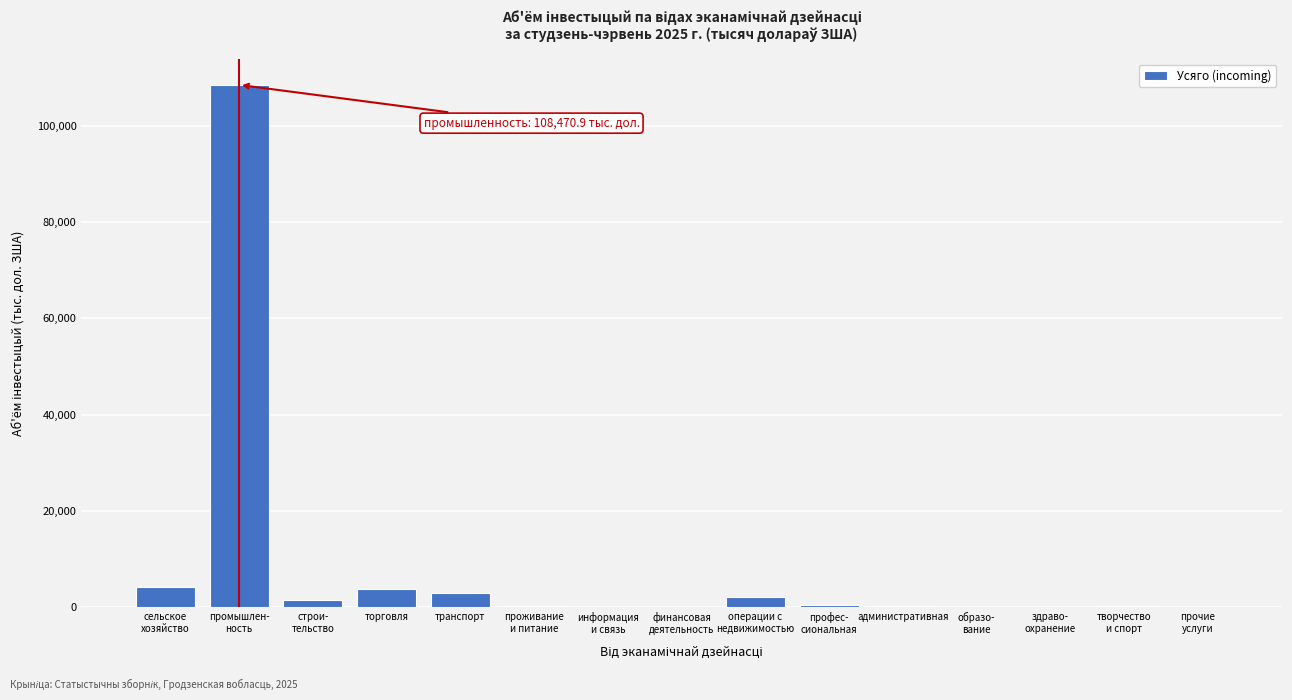

What is the greatest value displayed?

108470.9